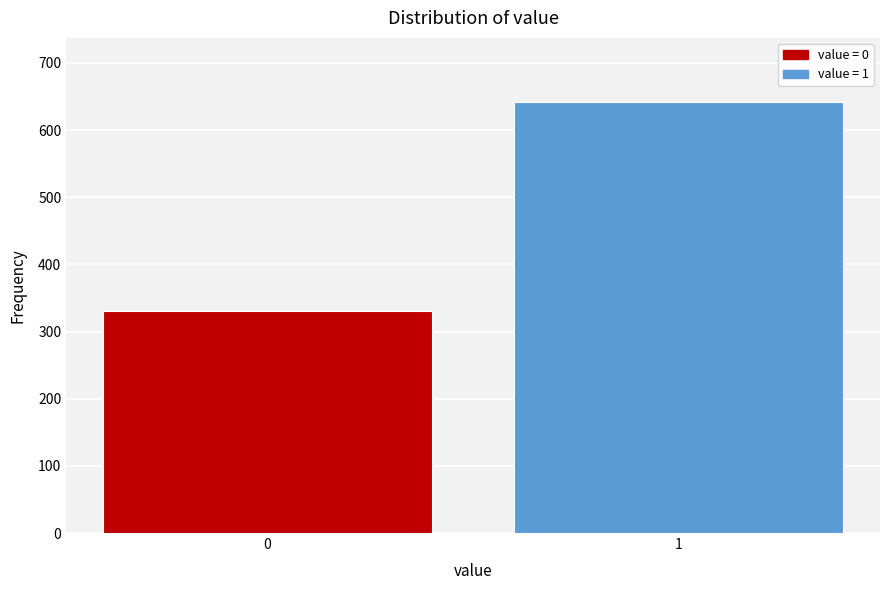

Reading left to right, list all the values displayed in this chart.

331	641